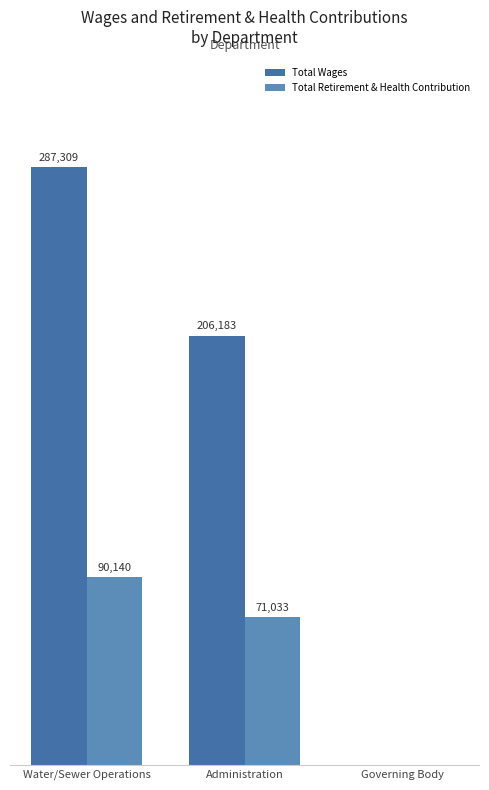

Are the bars horizontal?

No